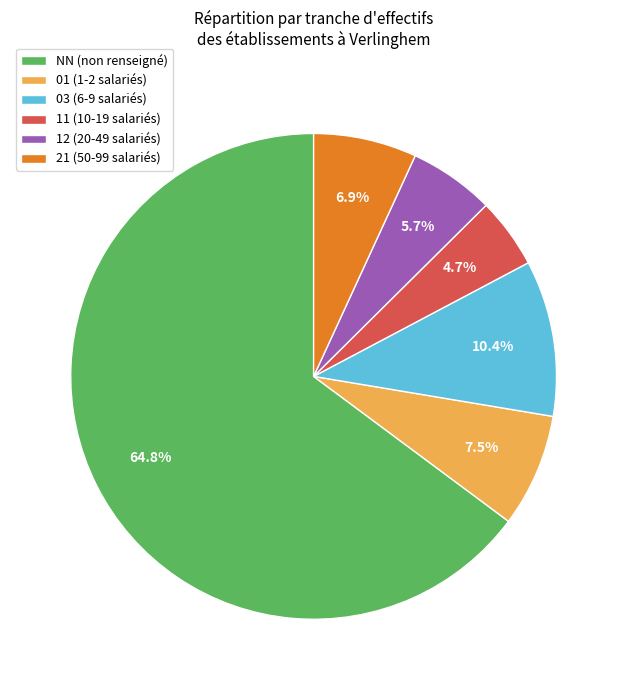

Between NN (non renseigné) and 11 (10-19 salariés), which is larger?

NN (non renseigné)